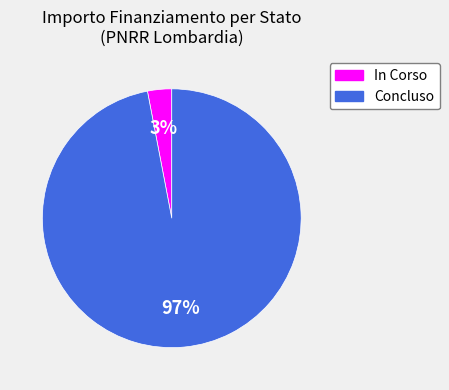

Is Concluso the majority of the pie?

Yes